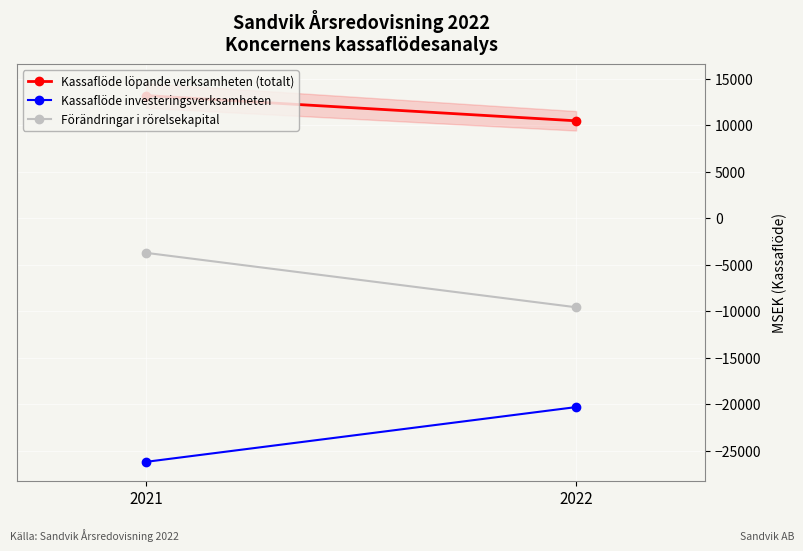

The value of Kassaflöde löpande verksamheten (totalt) at 2022 is 10465. True or false?

True